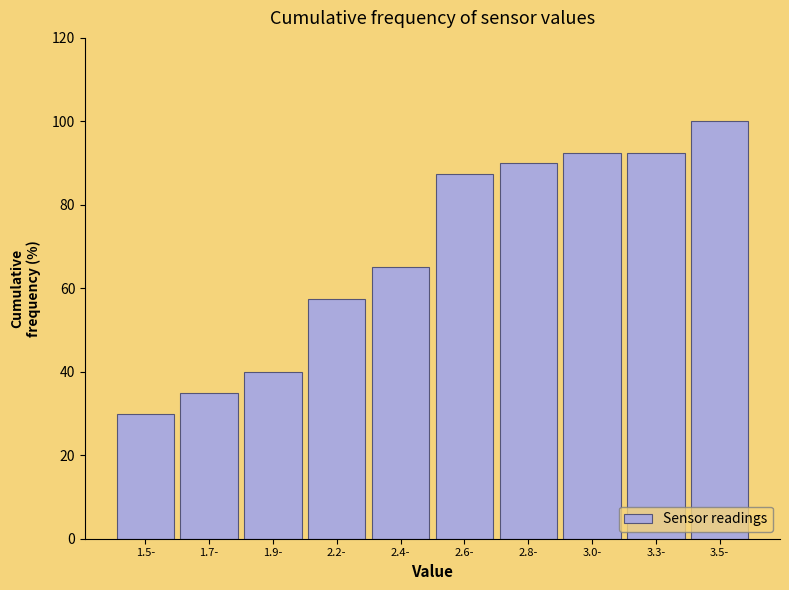

Reading left to right, extract all data points from this chart.

1.5-=30.0	1.7-=35.0	1.9-=40.0	2.2-=57.5	2.4-=65.0	2.6-=87.5	2.8-=90.0	3.0-=92.5	3.3-=92.5	3.5-=100.0